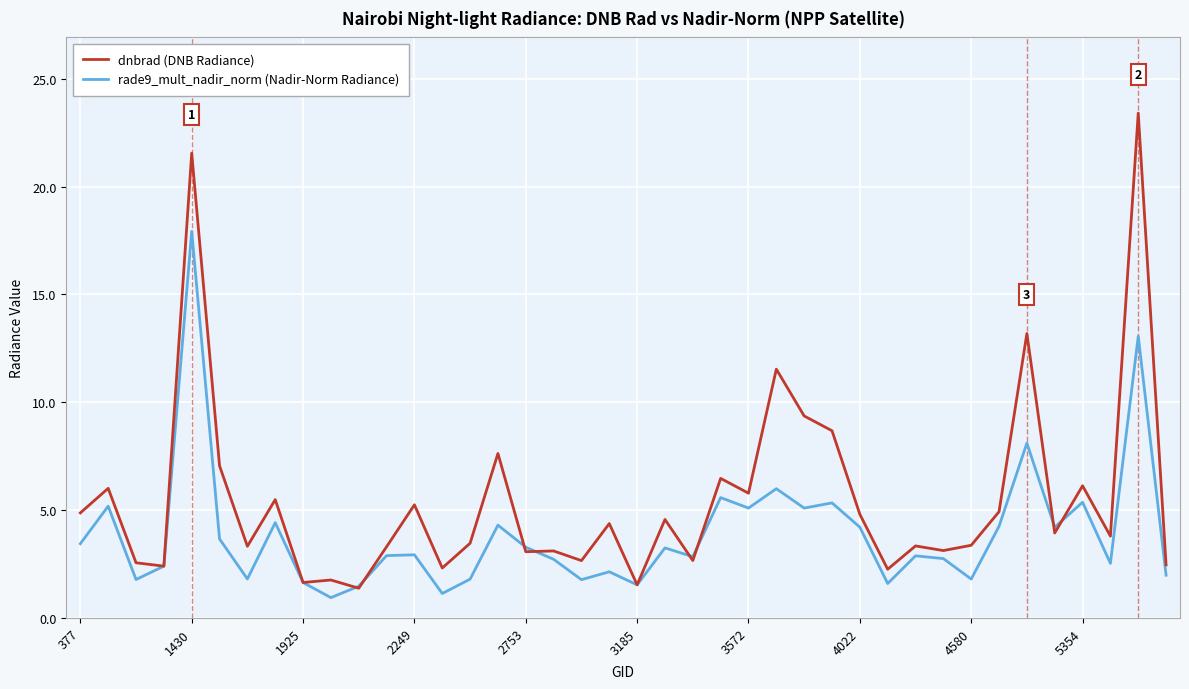

Rank the series by their maximum value, from lowest to highest.

rade9_mult_nadir_norm (Nadir-Norm Radiance), dnbrad (DNB Radiance)